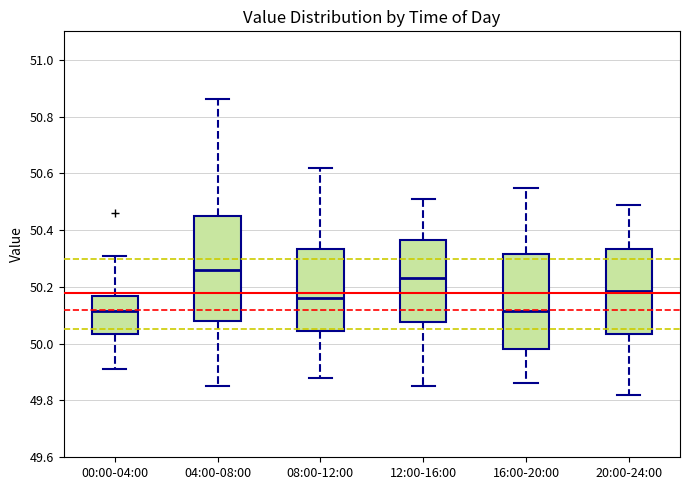

Which box is the tallest, from its lower edge to its upper edge?

04:00-08:00